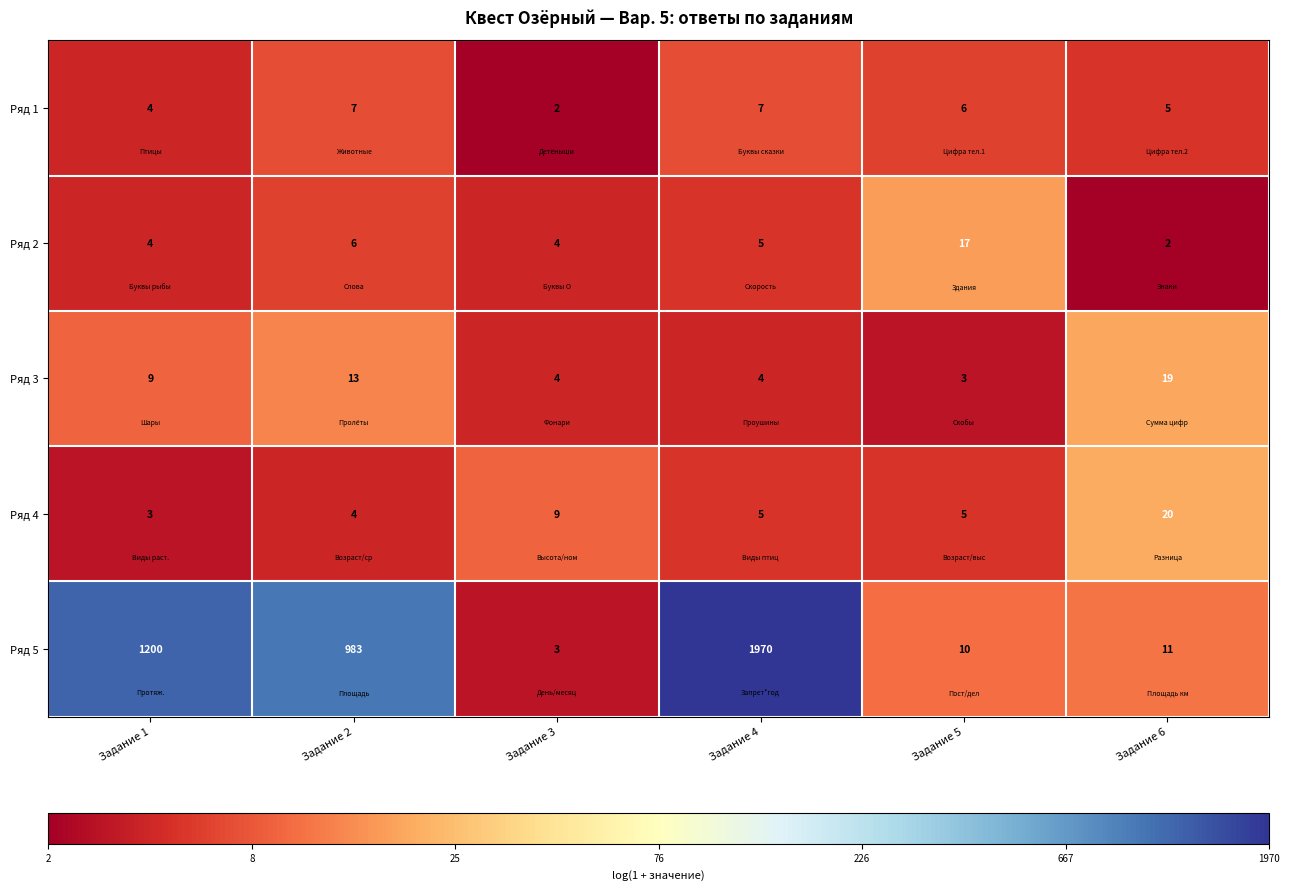

What is the average value of the Ряд 1 series?

5